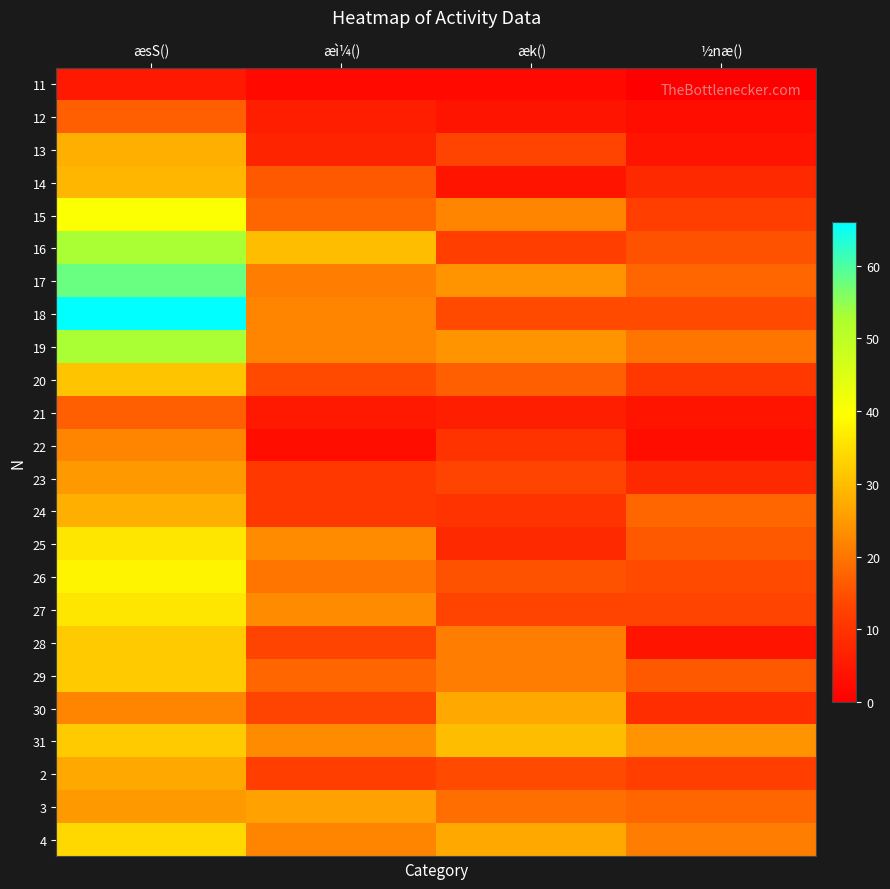

Reading right to left, transcribe all the data shown in this chart.

11: ½næ()=0	æk()=2	æì¼()=2	æsS()=5
12: ½næ()=3	æk()=4	æì¼()=6	æsS()=17
13: ½næ()=4	æk()=13	æì¼()=7	æsS()=28
14: ½næ()=8	æk()=4	æì¼()=16	æsS()=29
15: ½næ()=12	æk()=22	æì¼()=18	æsS()=40
16: ½næ()=15	æk()=12	æì¼()=30	æsS()=53
17: ½næ()=18	æk()=24	æì¼()=21	æsS()=58
18: ½næ()=14	æk()=14	æì¼()=22	æsS()=66
19: ½næ()=20	æk()=24	æì¼()=22	æsS()=53
20: ½næ()=11	æk()=17	æì¼()=14	æsS()=31
21: ½næ()=4	æk()=6	æì¼()=5	æsS()=17
22: ½næ()=3	æk()=10	æì¼()=3	æsS()=22
23: ½næ()=8	æk()=13	æì¼()=11	æsS()=25
24: ½næ()=18	æk()=10	æì¼()=11	æsS()=28
25: ½næ()=16	æk()=8	æì¼()=23	æsS()=36
26: ½næ()=14	æk()=15	æì¼()=20	æsS()=38
27: ½næ()=13	æk()=13	æì¼()=23	æsS()=36
28: ½næ()=4	æk()=21	æì¼()=13	æsS()=32
29: ½næ()=16	æk()=21	æì¼()=18	æsS()=32
30: ½næ()=9	æk()=27	æì¼()=13	æsS()=22
31: ½næ()=24	æk()=30	æì¼()=23	æsS()=32
2: ½næ()=12	æk()=14	æì¼()=12	æsS()=27
3: ½næ()=18	æk()=19	æì¼()=26	æsS()=25
4: ½næ()=21	æk()=27	æì¼()=22	æsS()=34